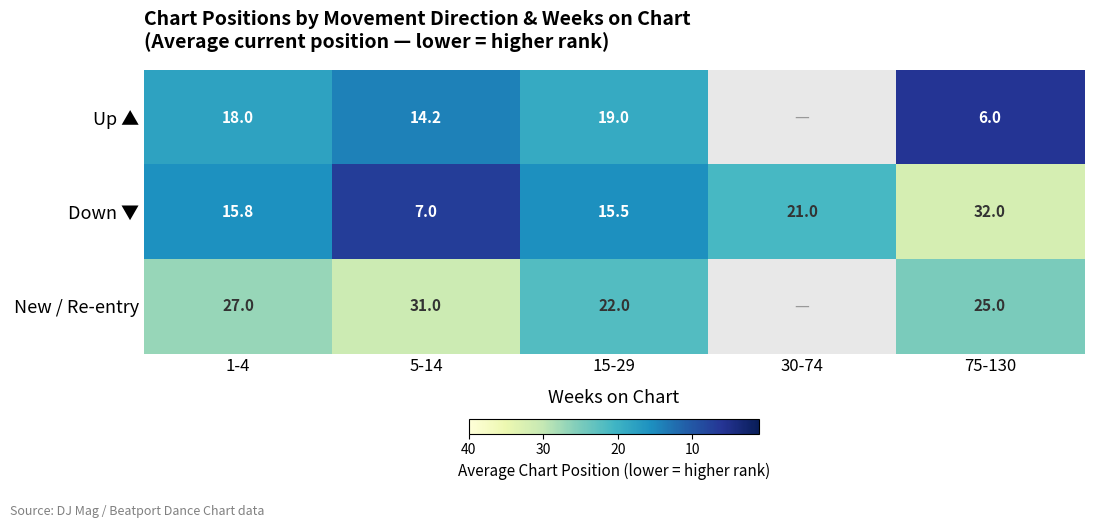

True or false: Up ▲ has a value of 6.0 at 75-130.

True